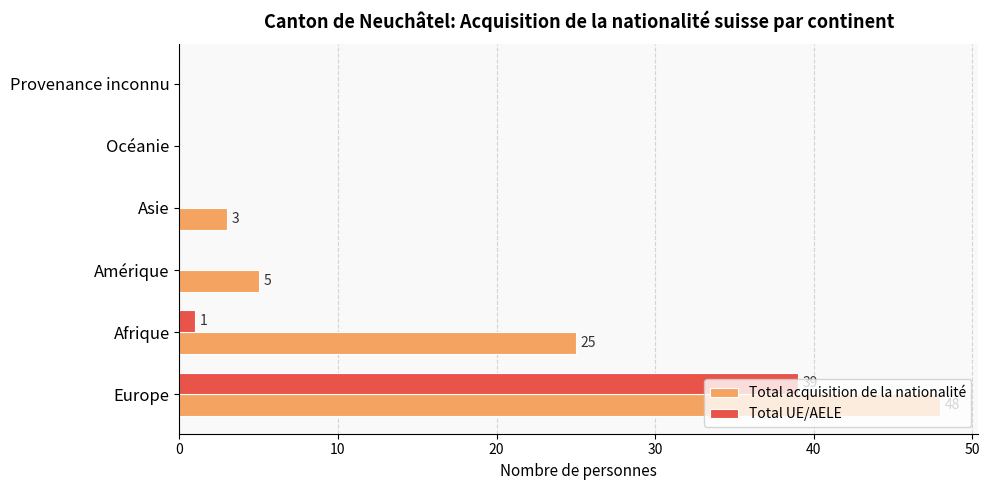

The Total acquisition de la nationalité series shows 3 at Asie. True or false?

True